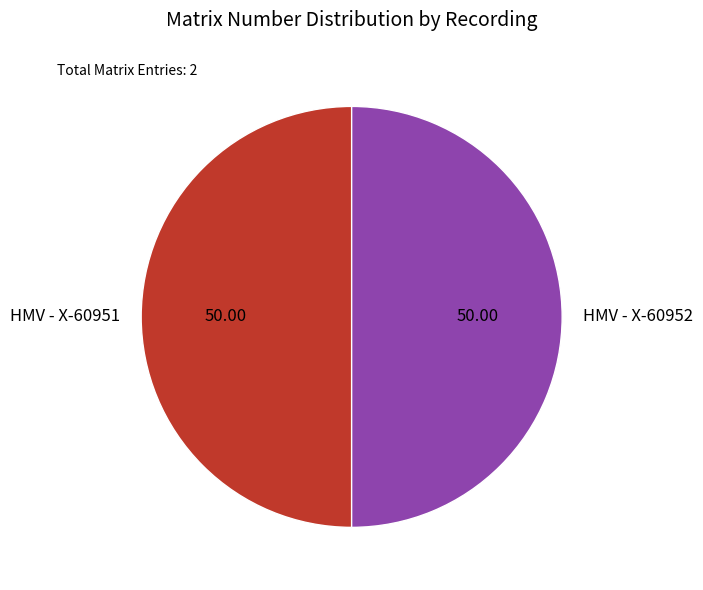

Approximately how many times larger is the value at HMV - X-60952 compared to HMV - X-60951?

1.0